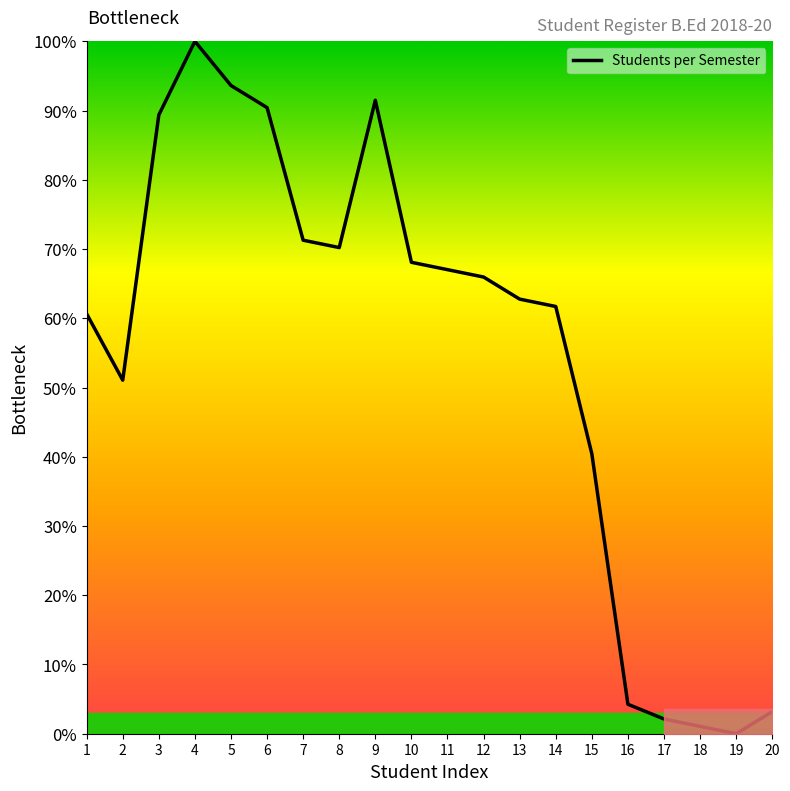

Where does the data first go above 65?

3